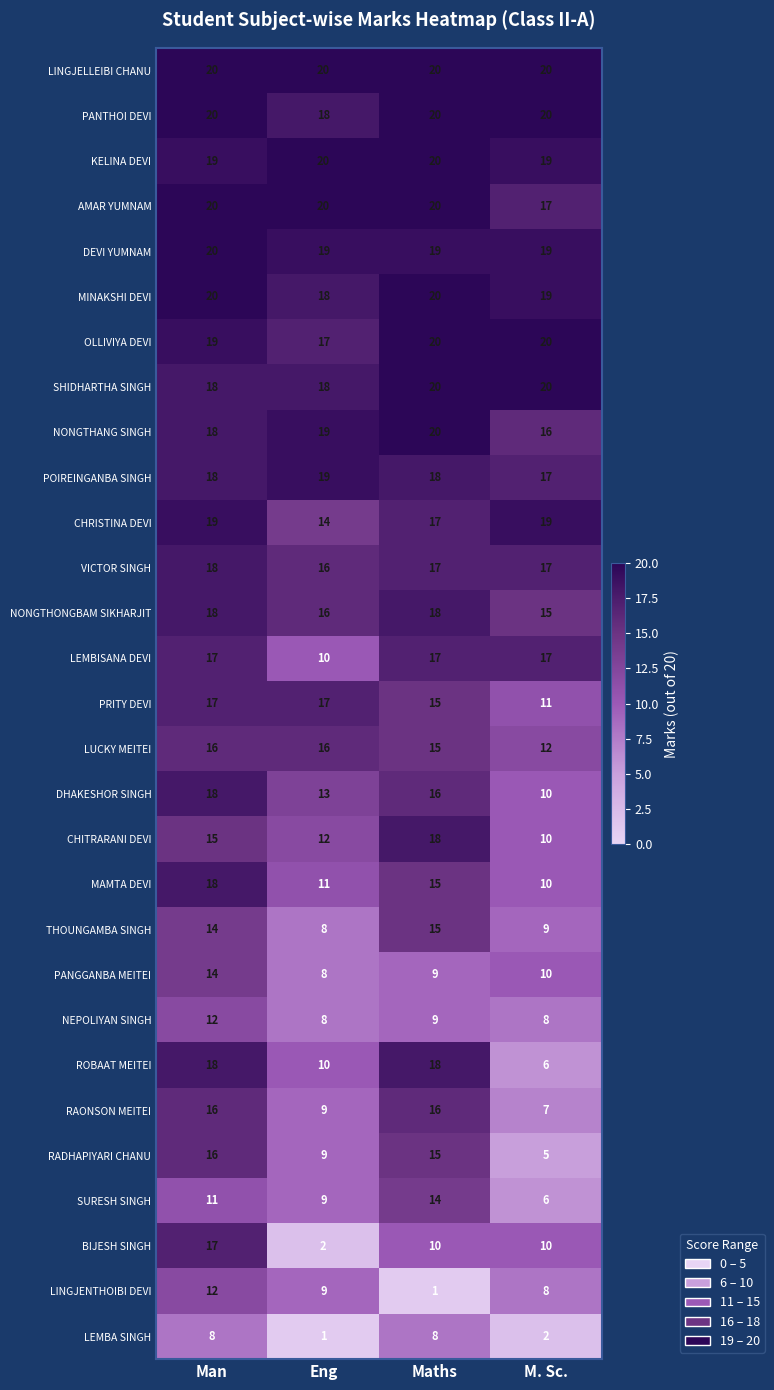

What is the spread (max minus min) of values at Eng?

19